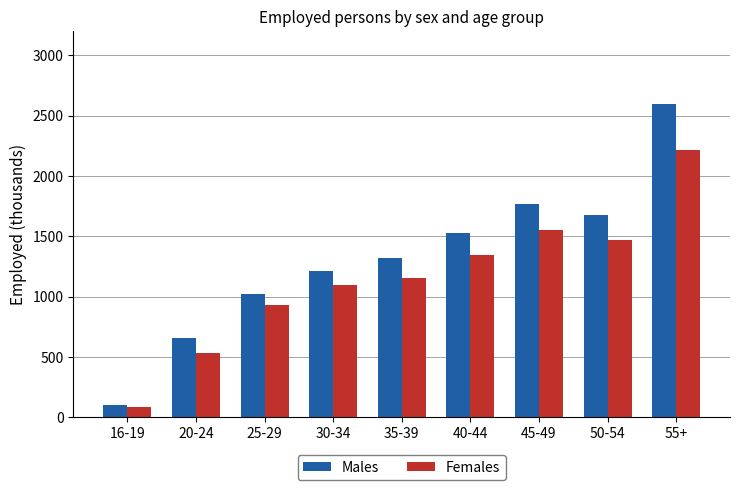

The Females series shows 1470.6 at 50-54. True or false?

True